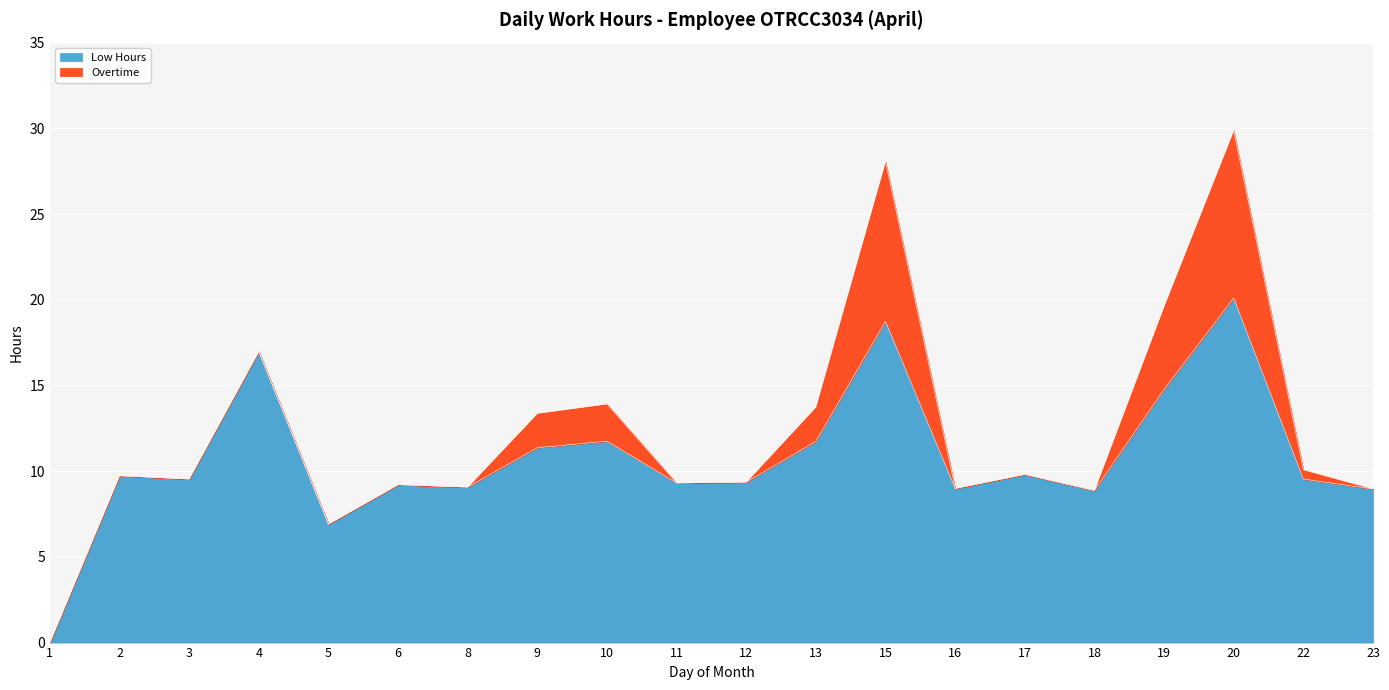

True or false: the data has more than 2 interior local peaks.

True